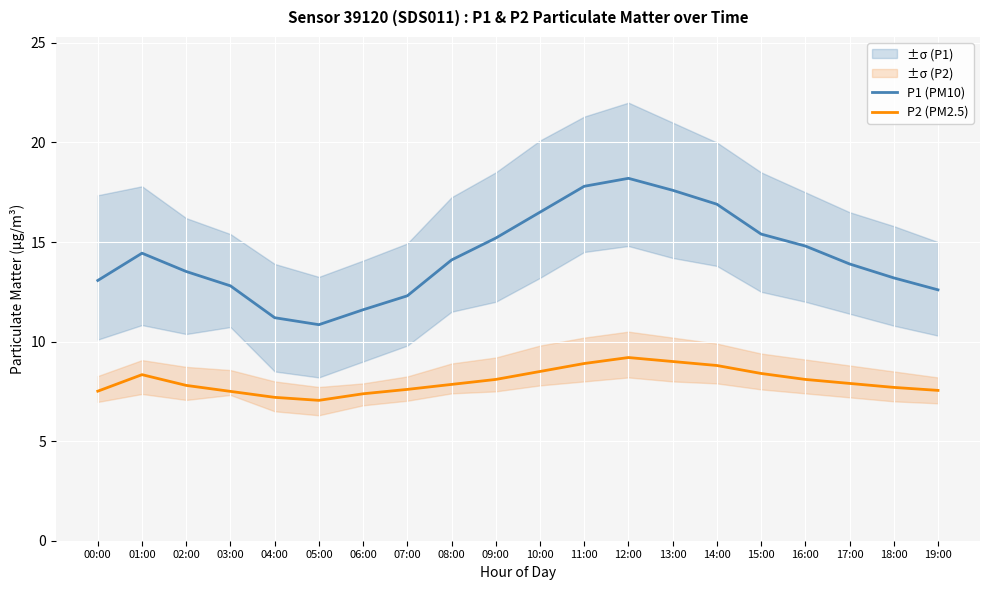

The value of P2 (PM2.5) at 04:00 is 7.2. True or false?

True